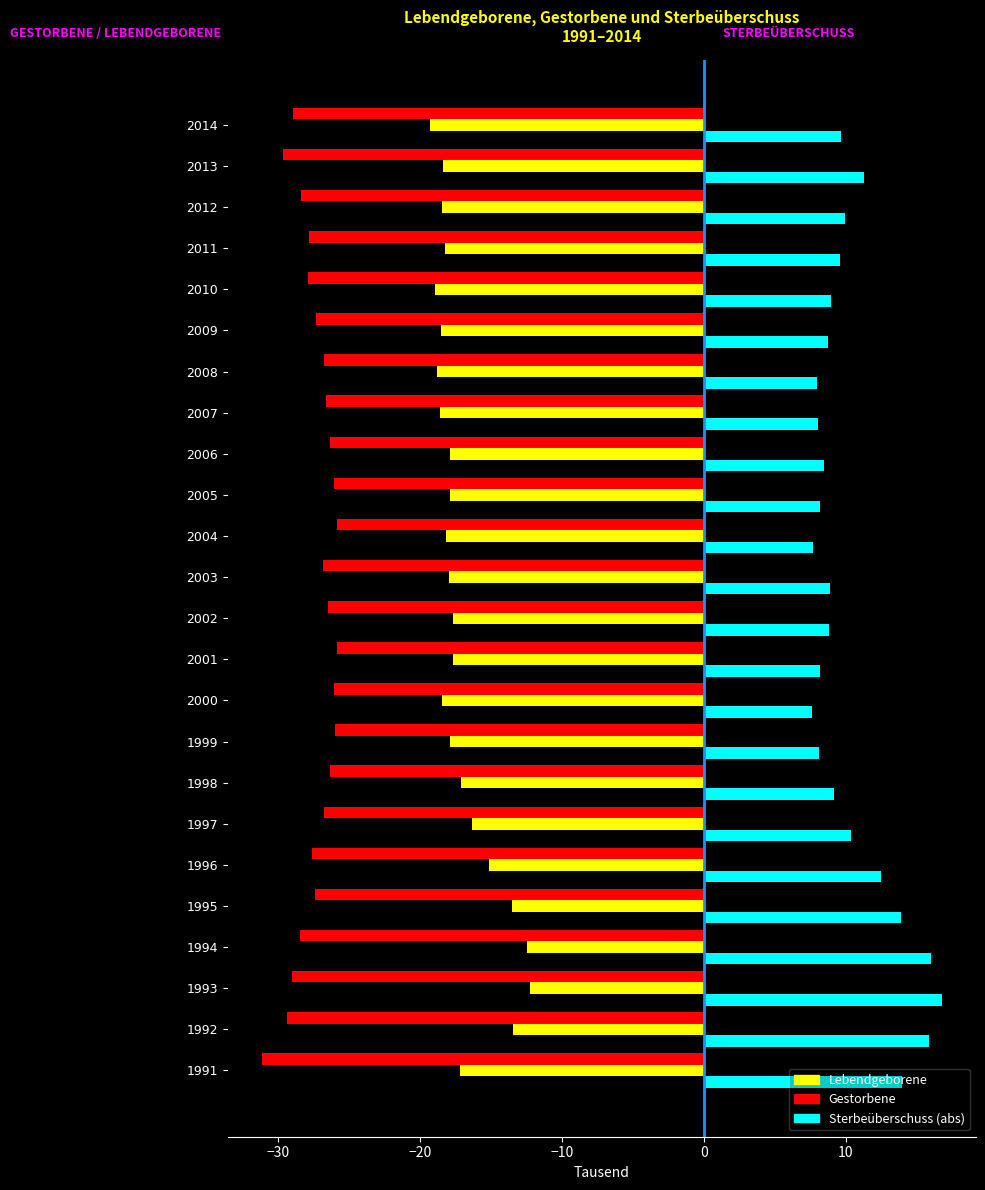

True or false: Gestorbene has a value of -47.6 at 1992.

False